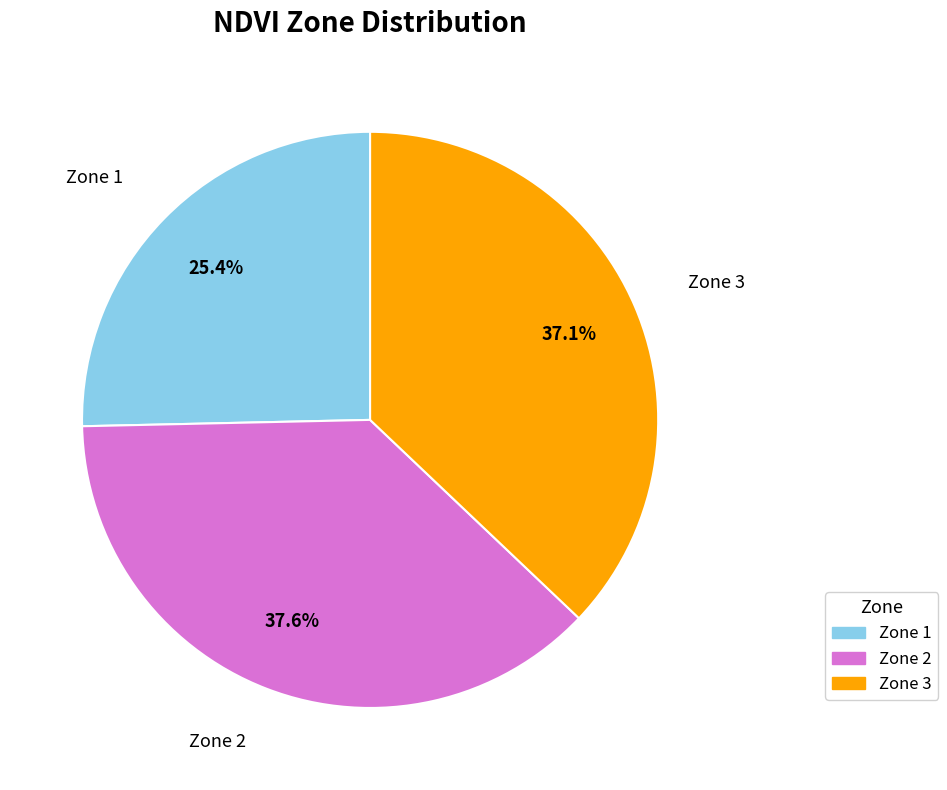

To the nearest percent, what is the difference between the largest and smallest slice percentages?

12%